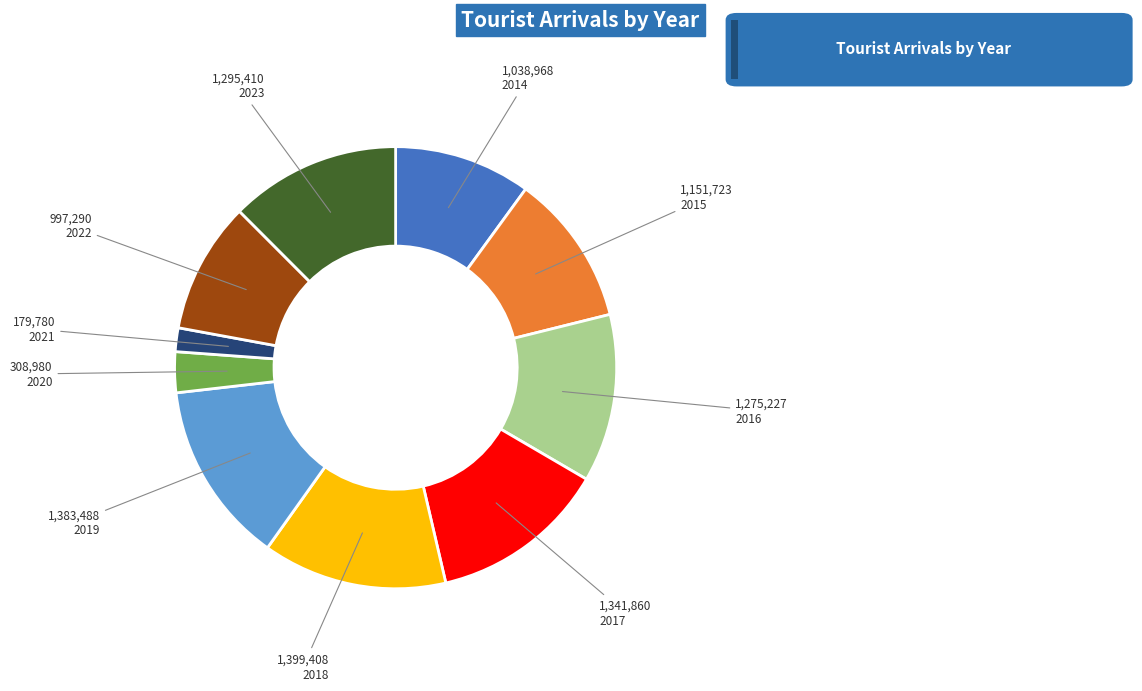

Which has a higher value, 2014 or 2021?

2014